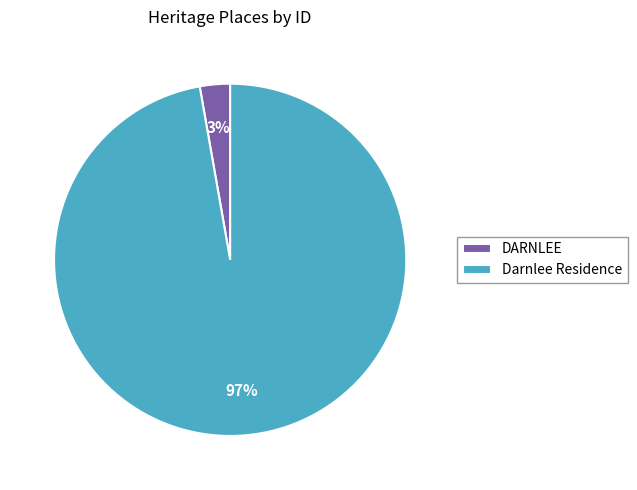

What percentage is the Darnlee Residence slice, to the nearest percent?

97%